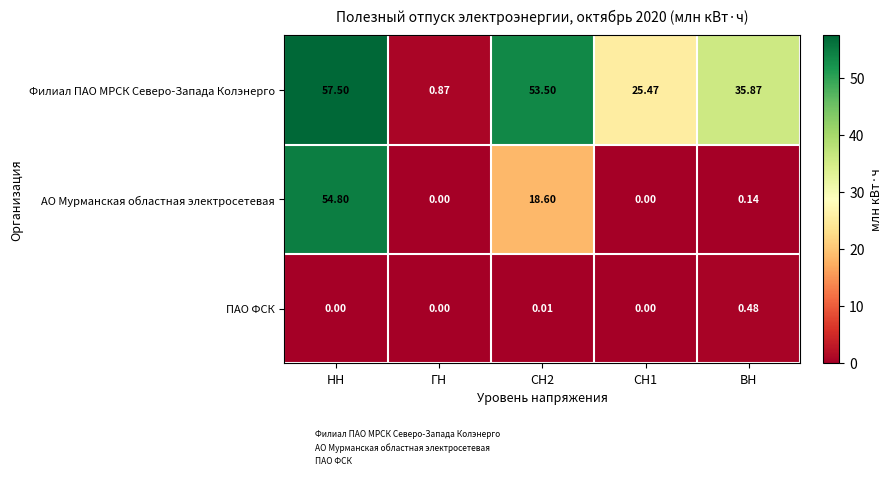

Rank the series at НН from lowest to highest value.

ПАО ФСК, АО Мурманская областная электросетевая, Филиал ПАО МРСК Северо-Запада Колэнерго